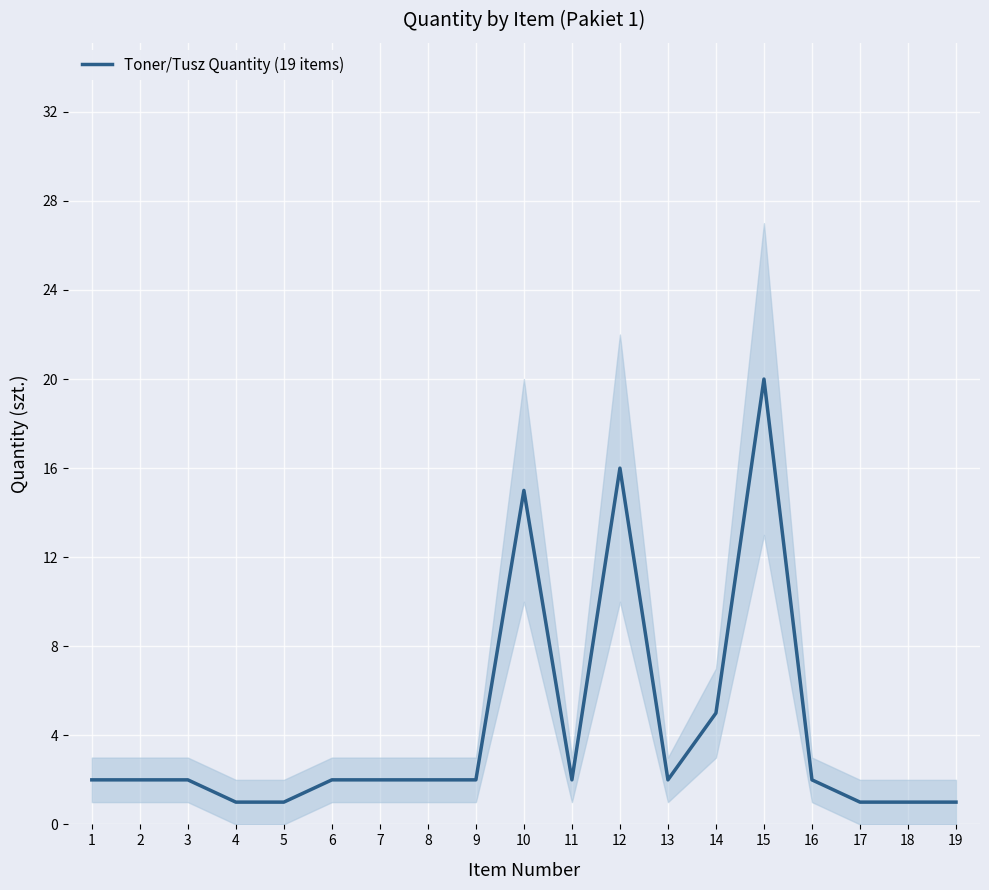

True or false: the data shows 2 at 9.

True